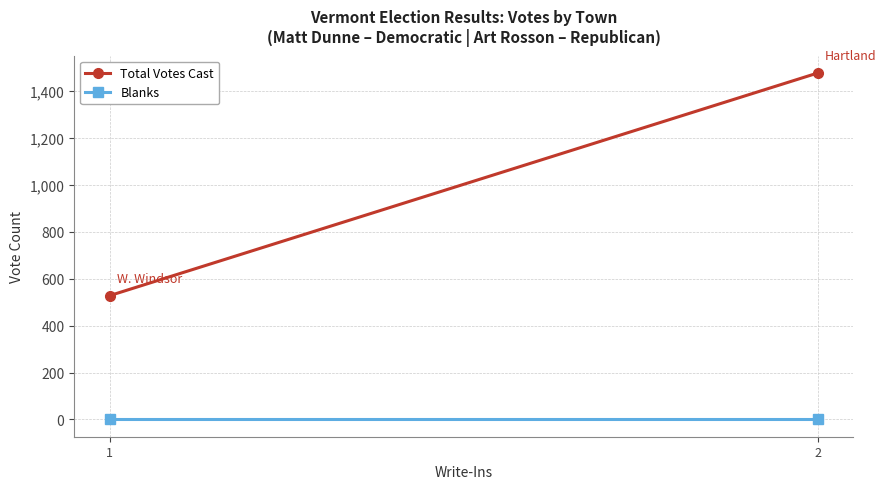

Which series has the largest range (max minus min)?

Total Votes Cast